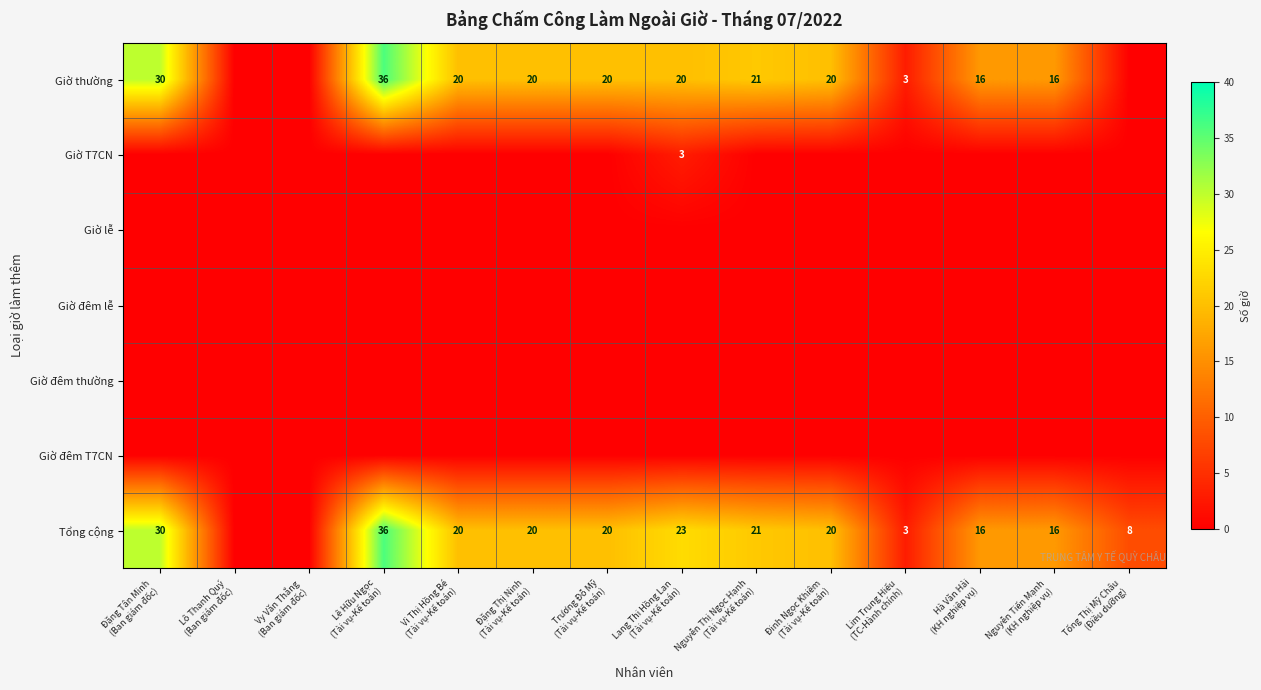

How many distinct data groups are displayed?

7